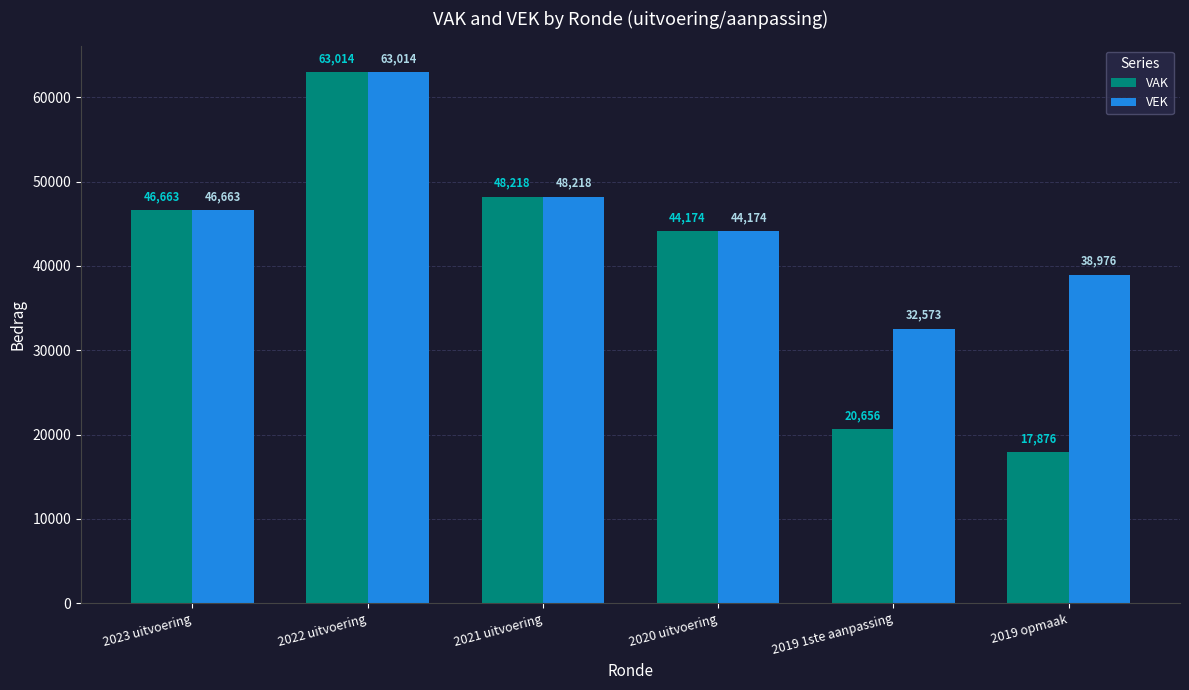

Reading right to left, transcribe all the data shown in this chart.

VAK: 17876	20656	44174	48218	63014	46663
VEK: 38976	32573	44174	48218	63014	46663